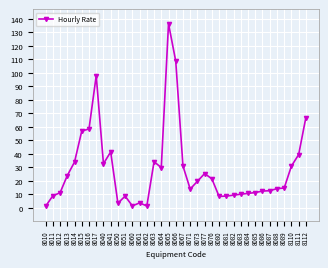

What is the difference between the second highest and second lowest values?

107.3